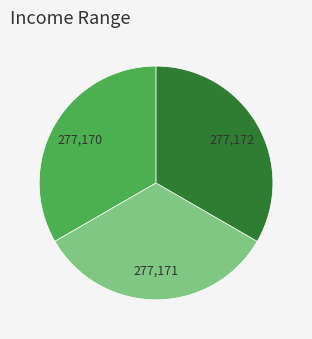

Does any single category account for the majority?

No